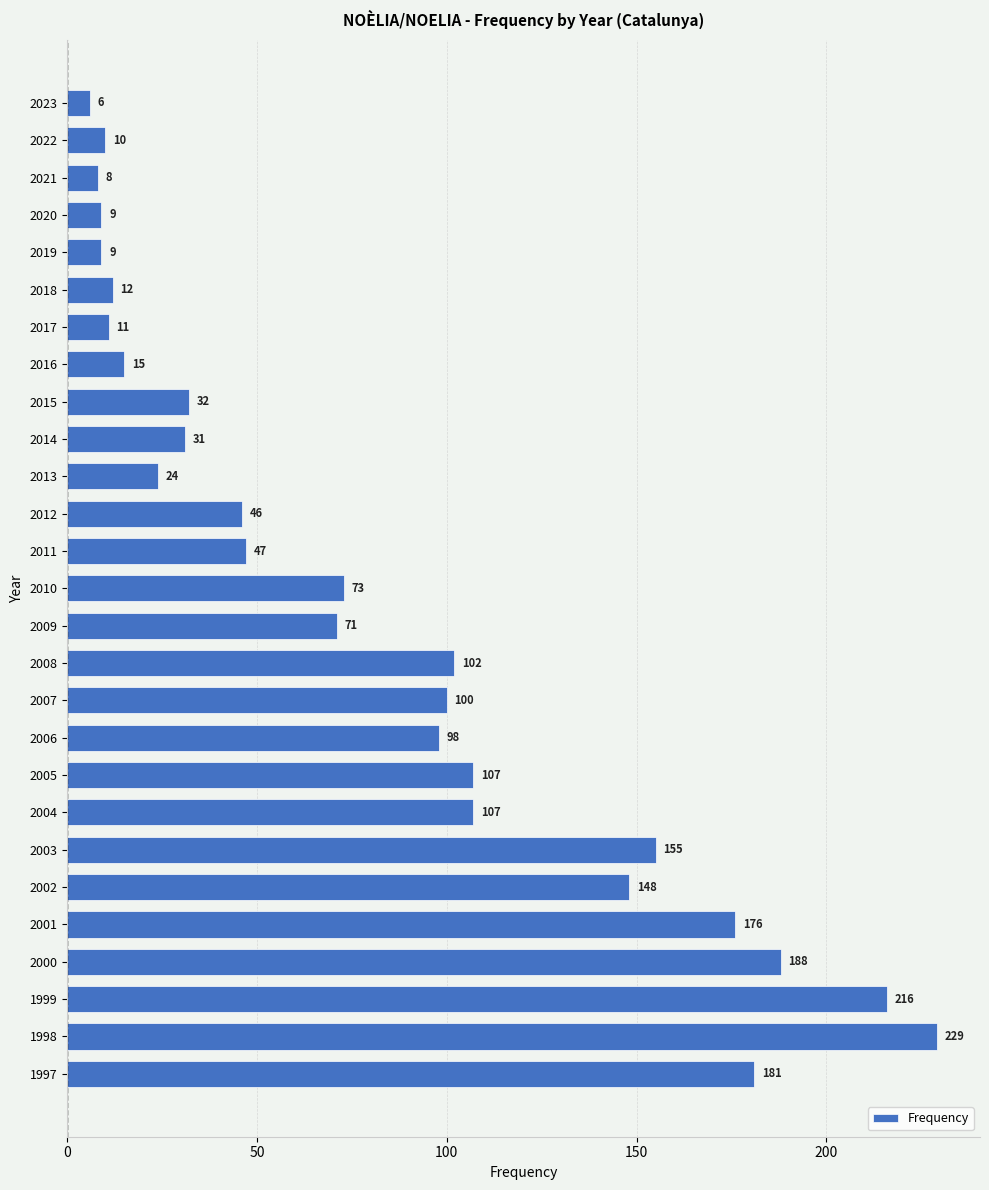

Between 2001 and 1997, which is larger?

1997